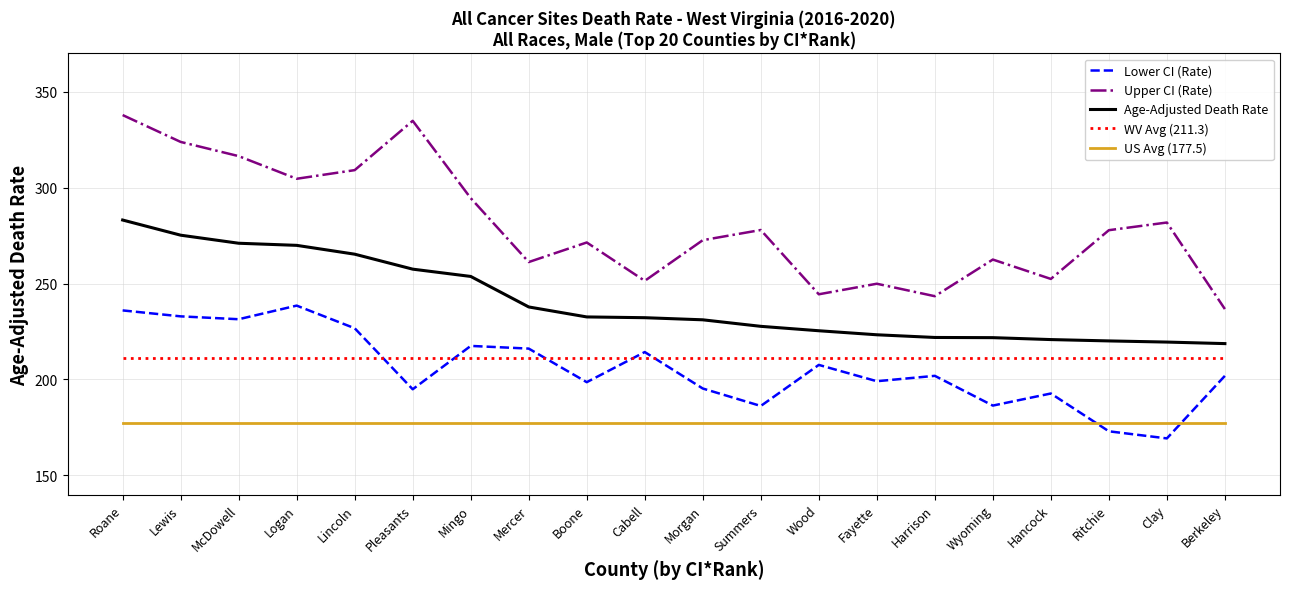

What are all the series names shown in the legend?

Lower CI (Rate), Upper CI (Rate), Age-Adjusted Death Rate, WV Avg (211.3), US Avg (177.5)